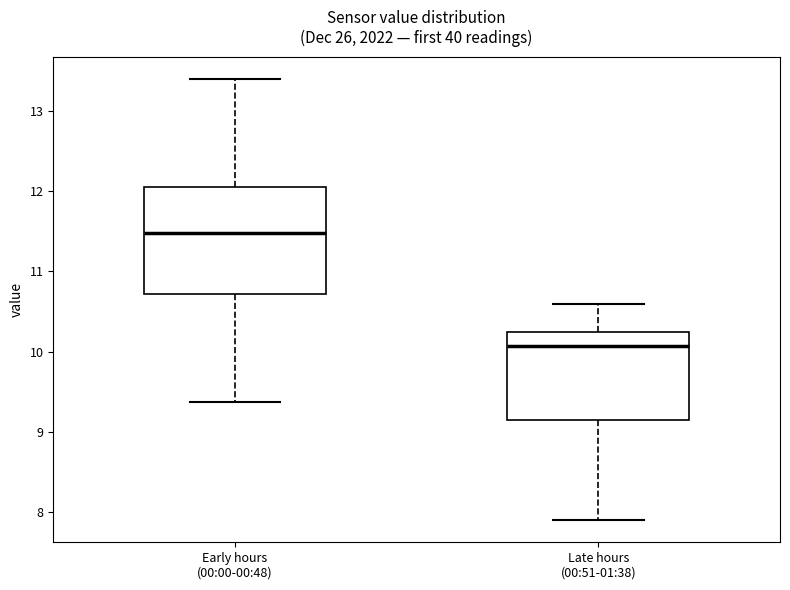

Which box's median line is the highest?

Early hours (00:00-00:48)